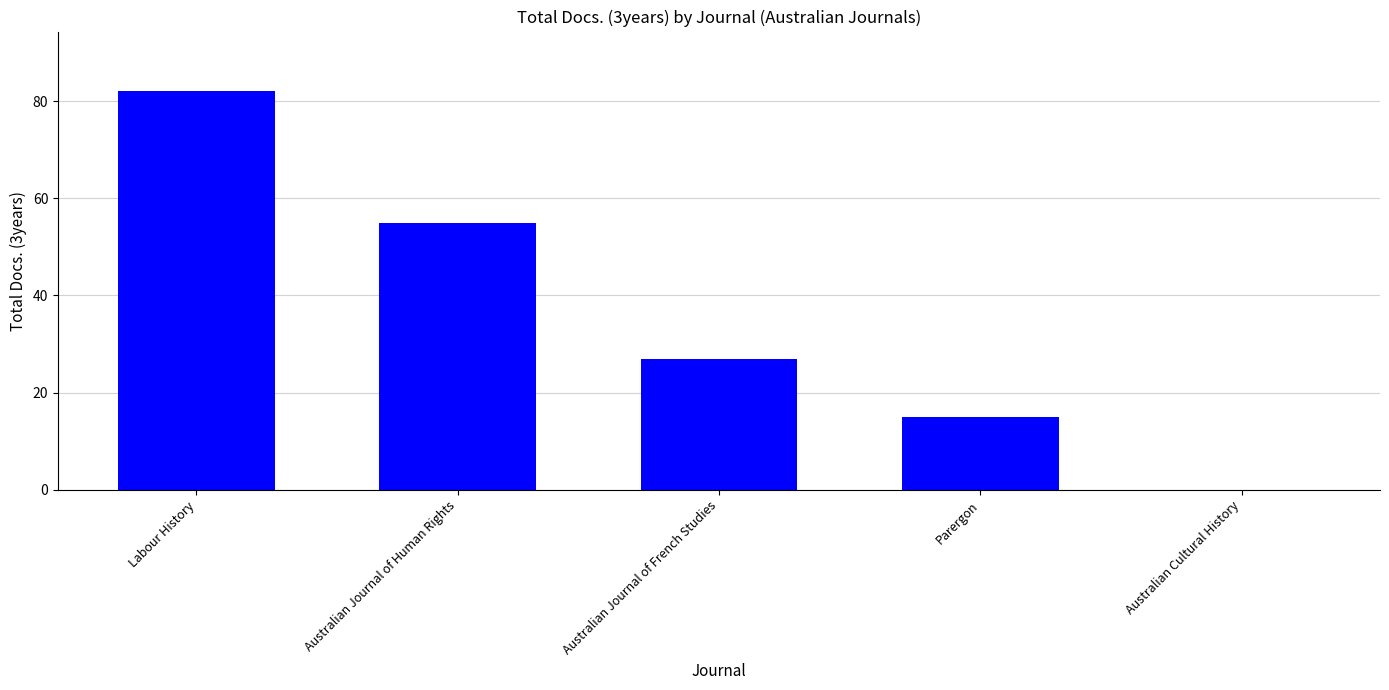

What is the greatest value displayed?

82